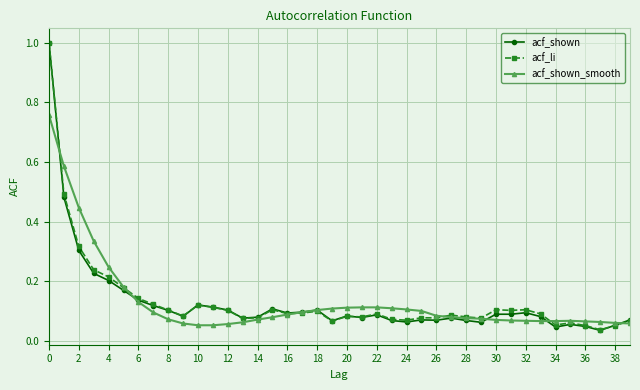

What is the greatest value displayed?

1.0